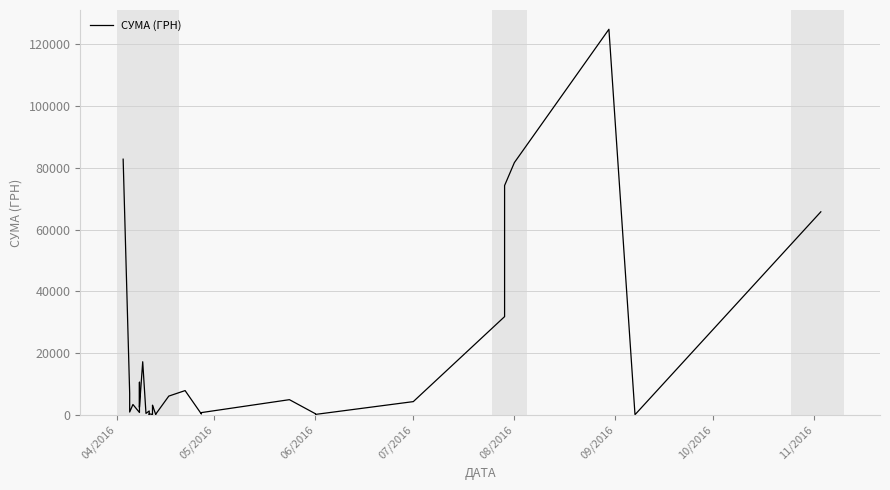

How many interior local valleys (lower than both neighbors) does the data have?

10